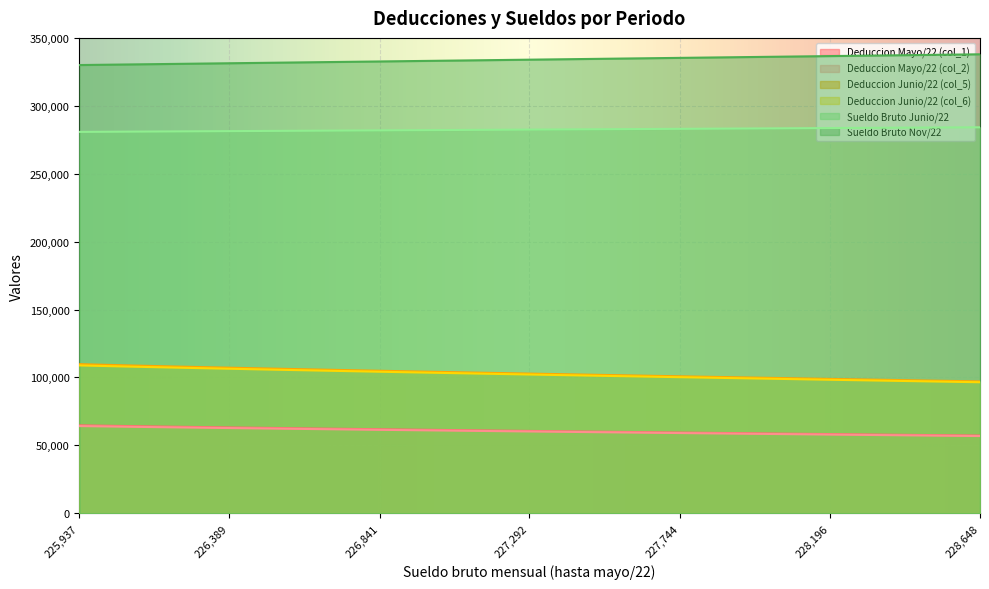

Read the Sueldo Bruto Nov/22 value at 227895.

335721.0